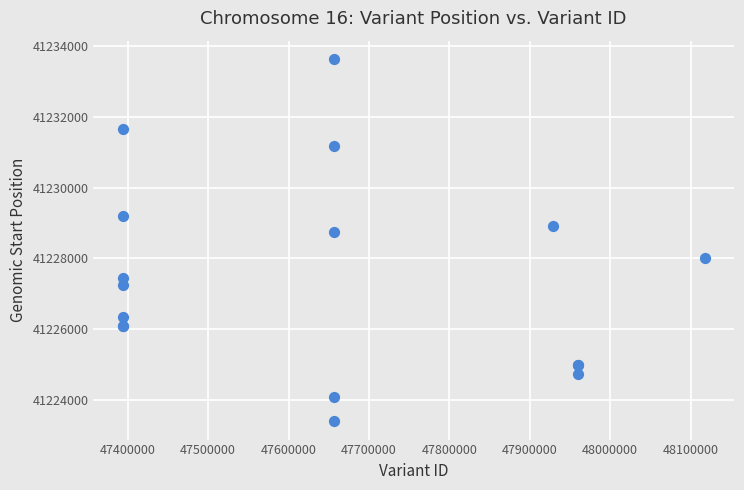

What Y value in the scatter plot is closest to 41228515?

41228755